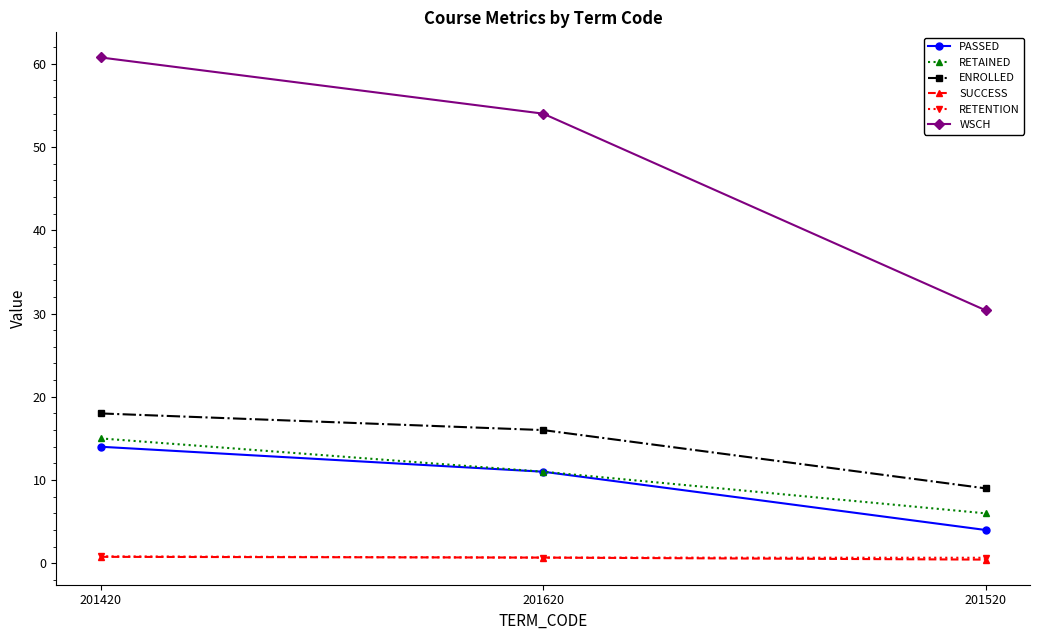

How many lines are shown in the chart?

6